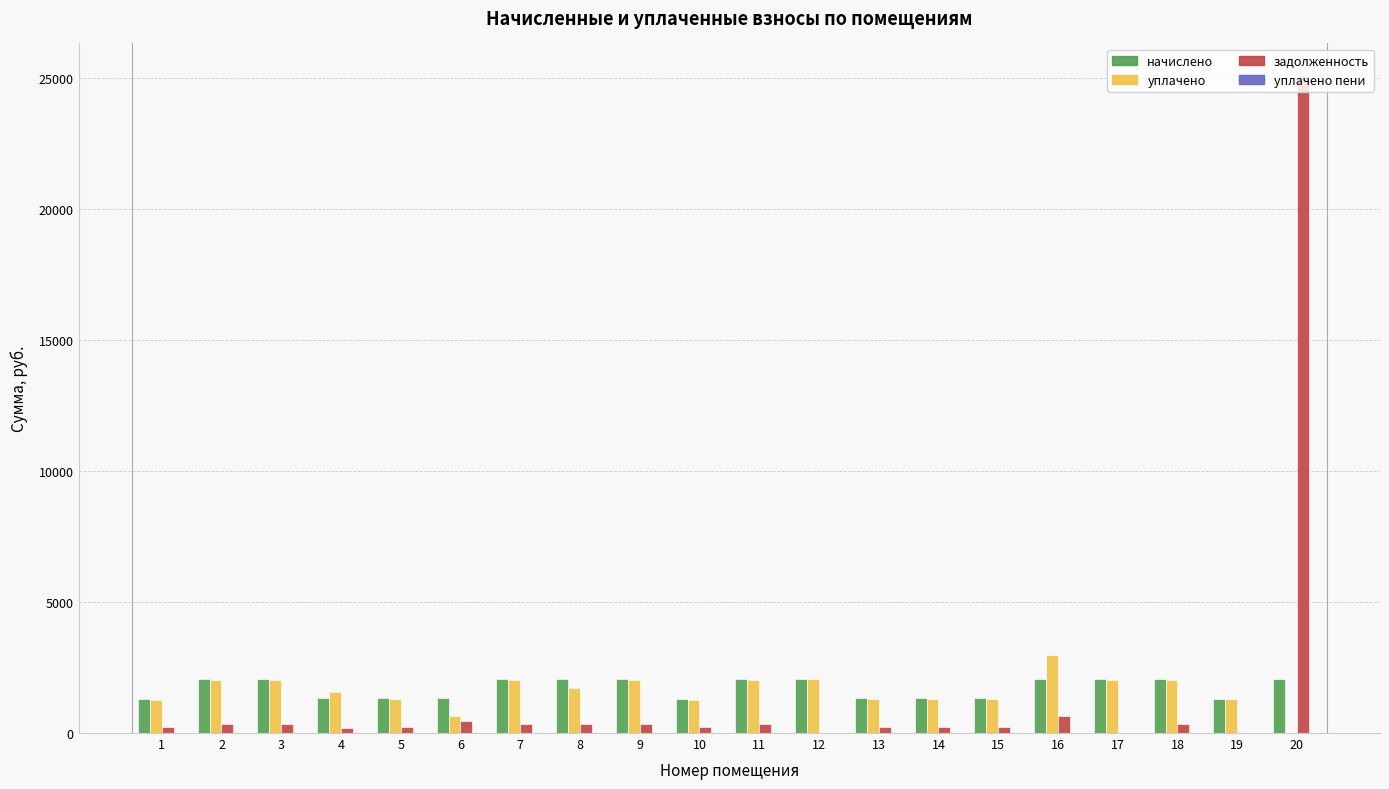

What is the maximum value shown in the chart?

25056.7